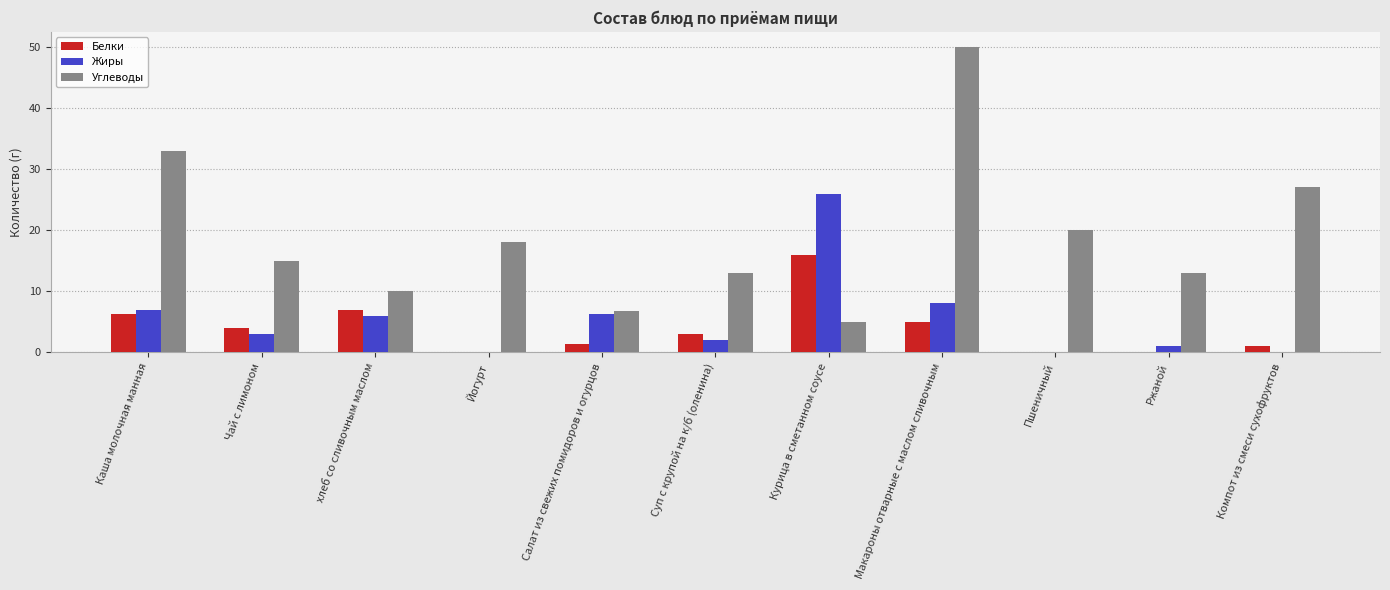

What is the maximum value for Белки?

16.0